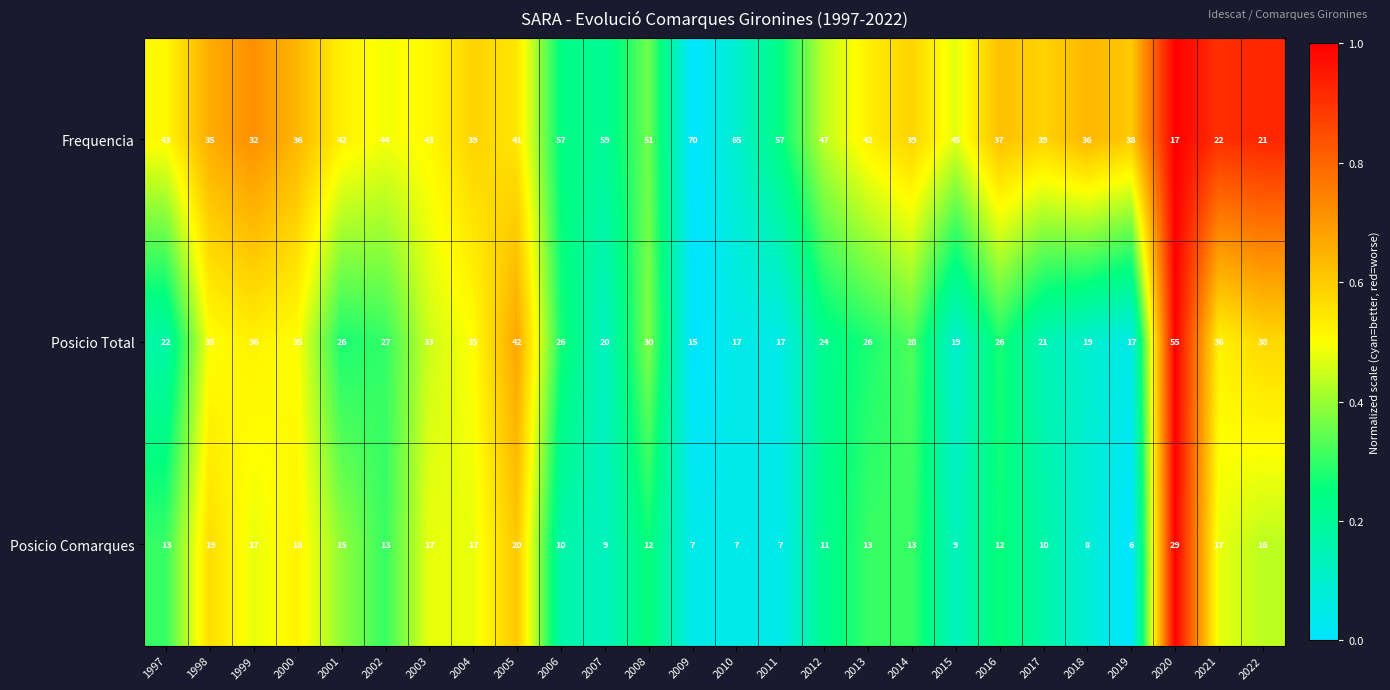

Count the number of categories in the chart.

26